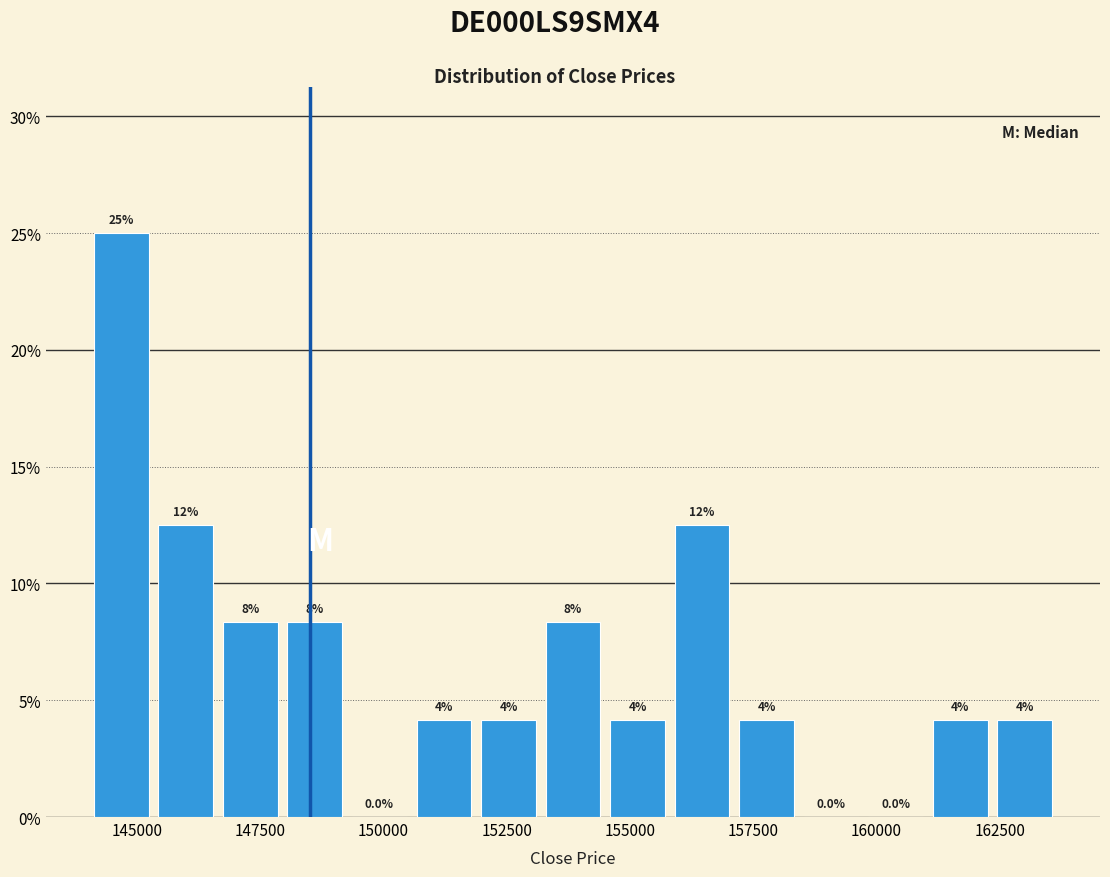

Around what value on the x-axis is the tallest bar? Give the approximate position of its centre, as read against the axis.

144500